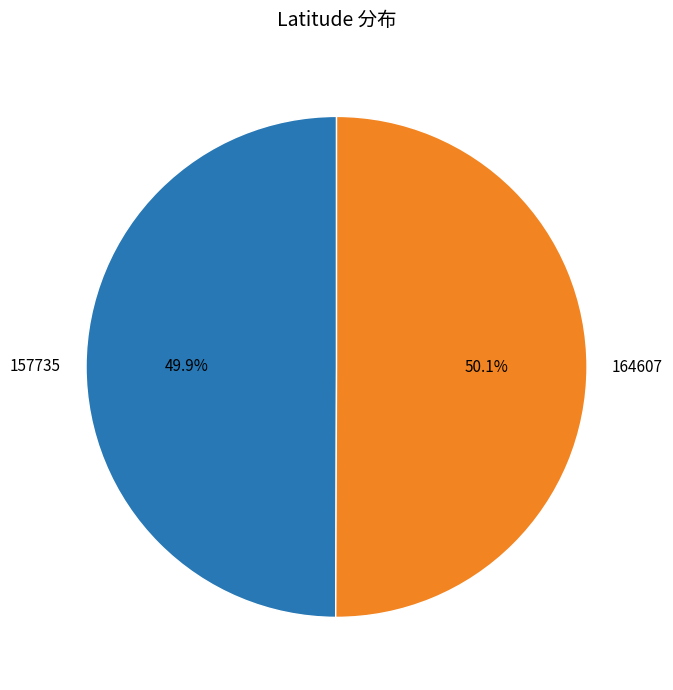

To the nearest percent, what percentage of the pie is 164607?

50%